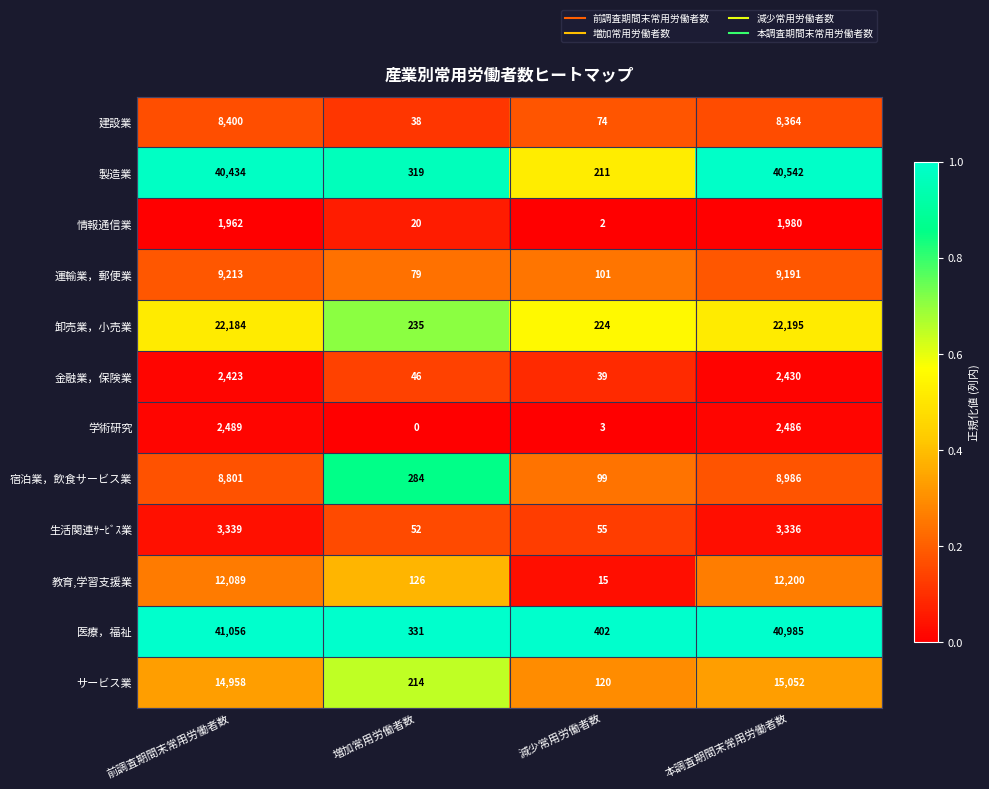

List the labels in order of 情報通信業 value, smallest first.

減少常用労働者数, 増加常用労働者数, 前調査期間末常用労働者数, 本調査期間末常用労働者数